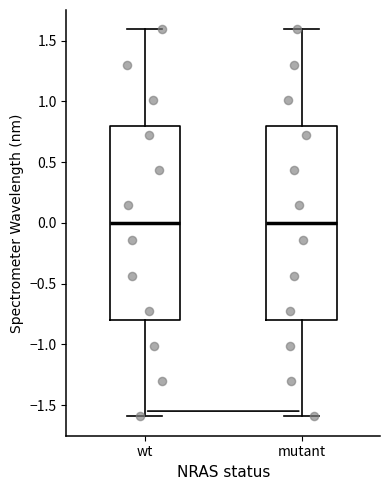

Reading left to right, read every box against the y-axis: the position of its median line, the range the box covers, and the ends of its whiskers. The values are not printed on the chart, so give them approximately, as read against the axis.

wt: median 0.0, box -0.8 to 0.8, whiskers -1.6 to 1.6
mutant: median 0.0, box -0.8 to 0.8, whiskers -1.6 to 1.6